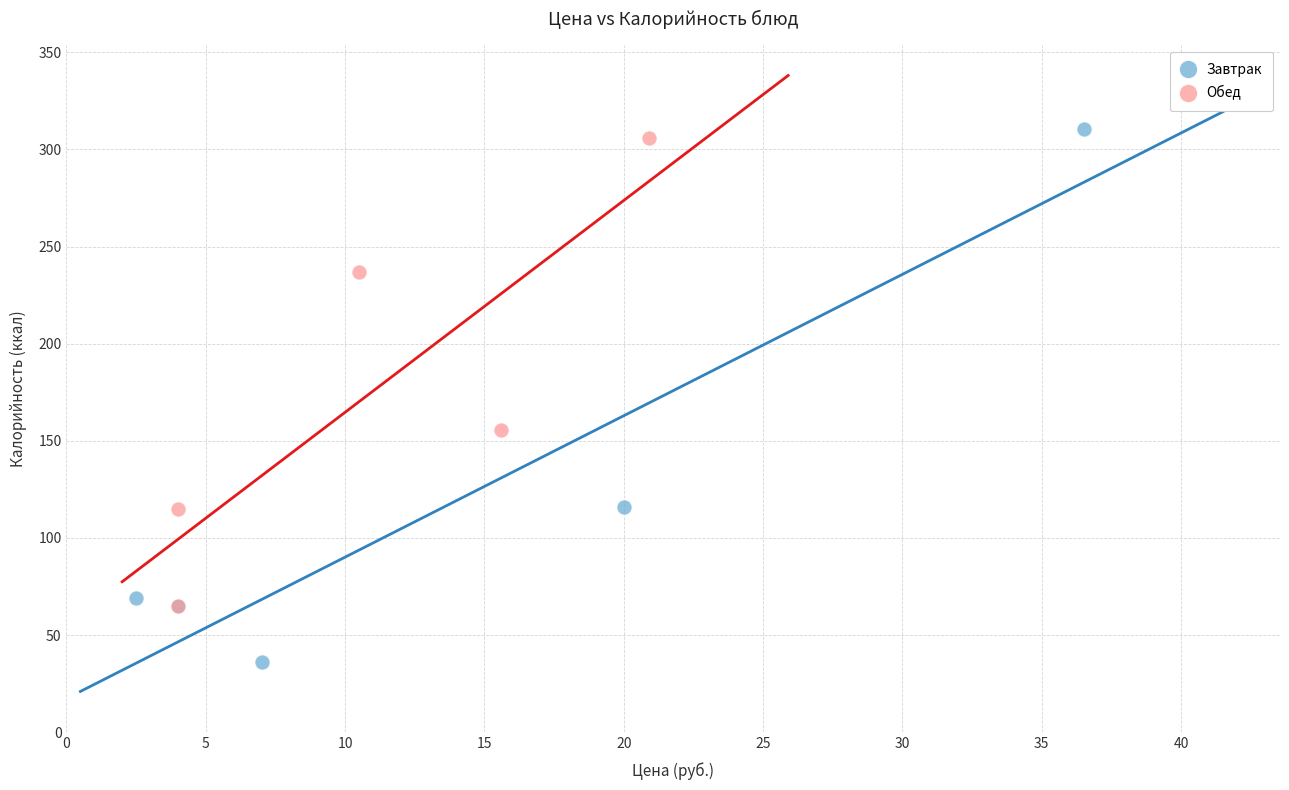

What are all the series names shown in the legend?

Завтрак, Обед